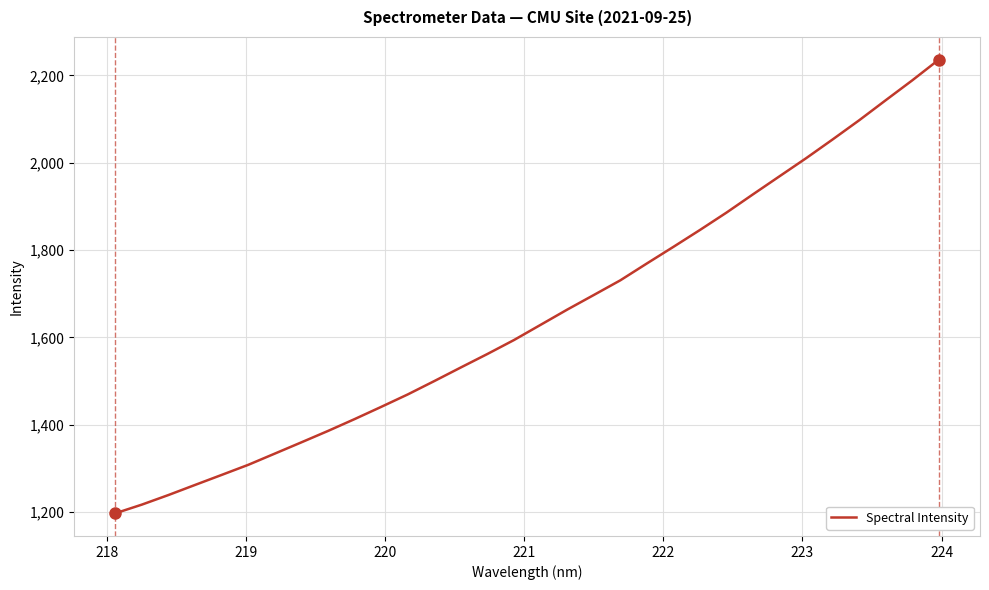

What is the maximum value shown in the chart?

2236.3